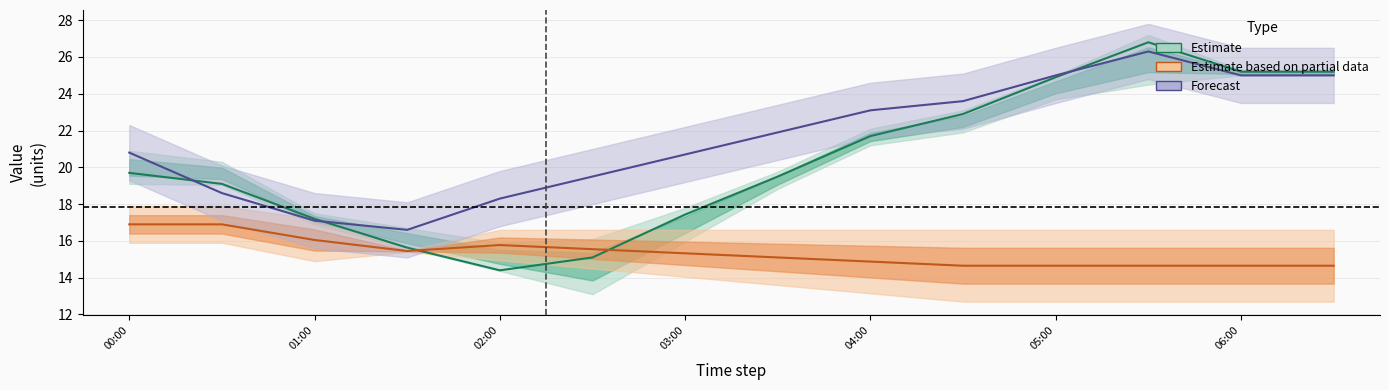

True or false: Forecast has more than 0 interior local peaks.

True